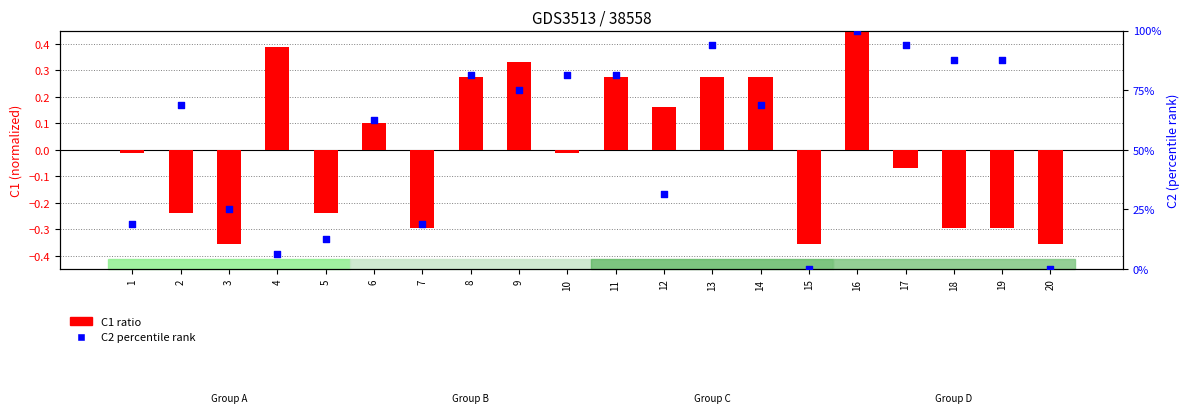

At how many categories does at least one series exceed 75?

8